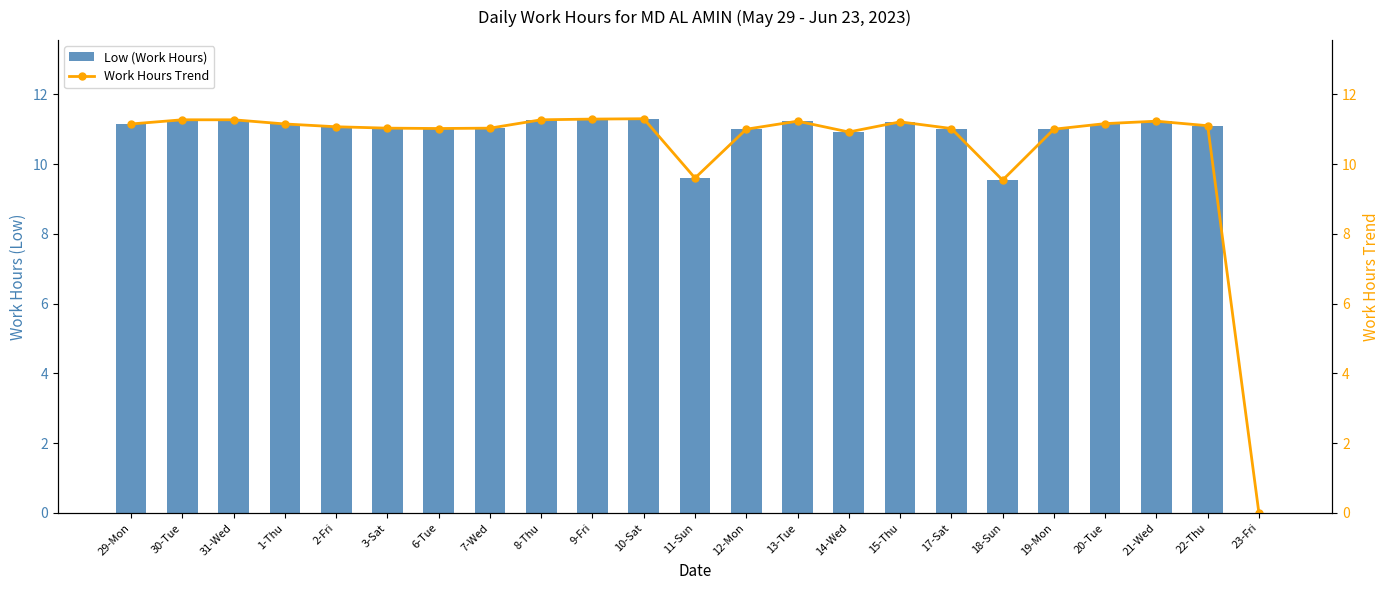

True or false: Work Hours Trend has a value of 9.6 at 11-Sun.

True